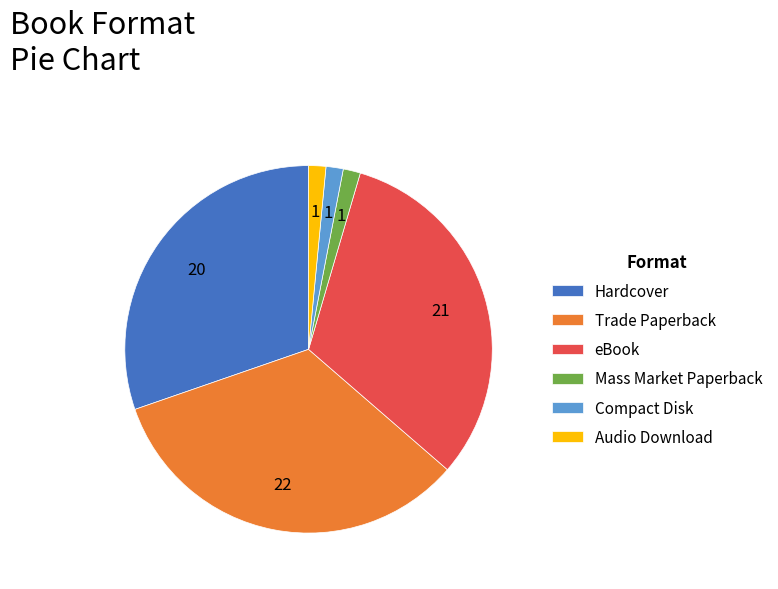

Count the number of slices in the pie.

6